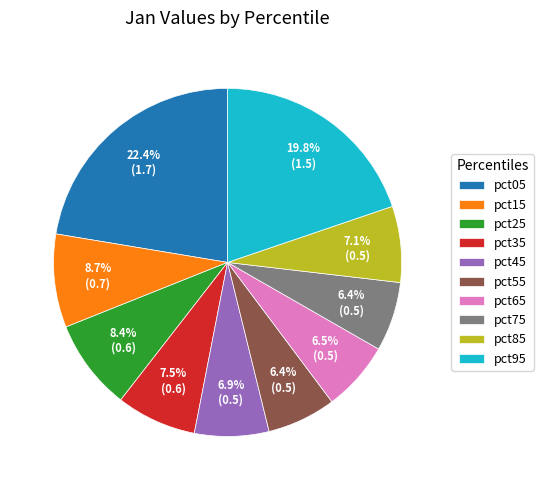

What percentage is the pct75 slice, to the nearest percent?

6%